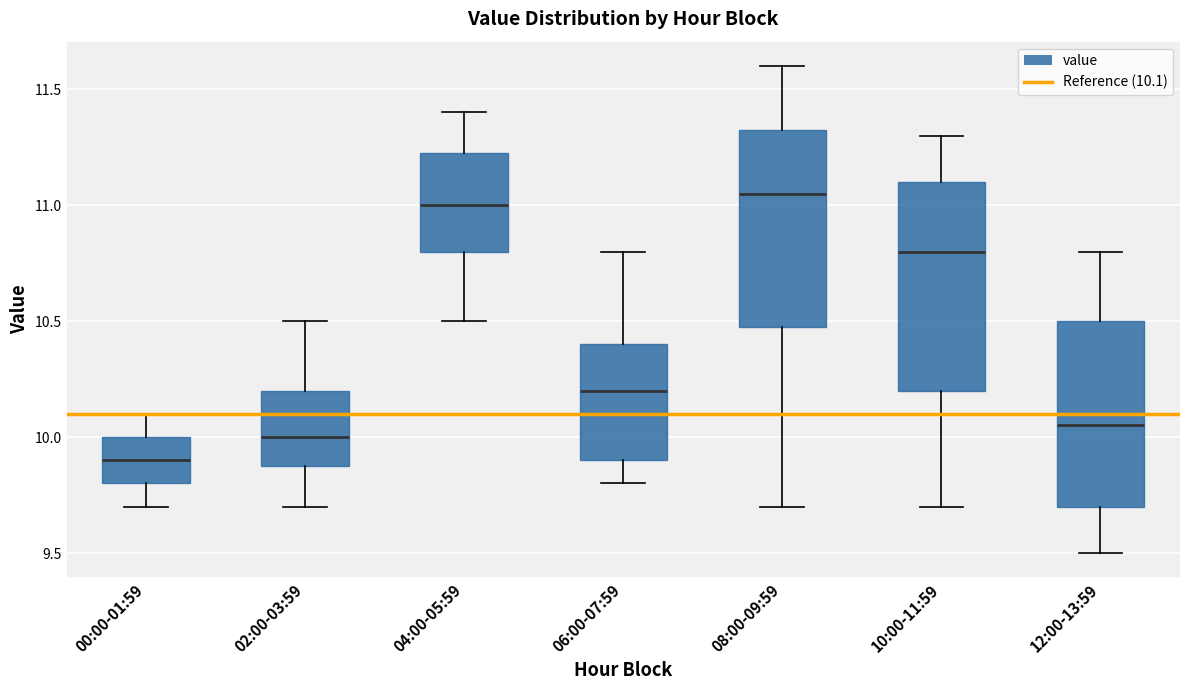

Where does the median line of the box for 02:00-03:59 sit on the y-axis? The values are not printed on the chart, so give them approximately, as read against the axis.

10.00